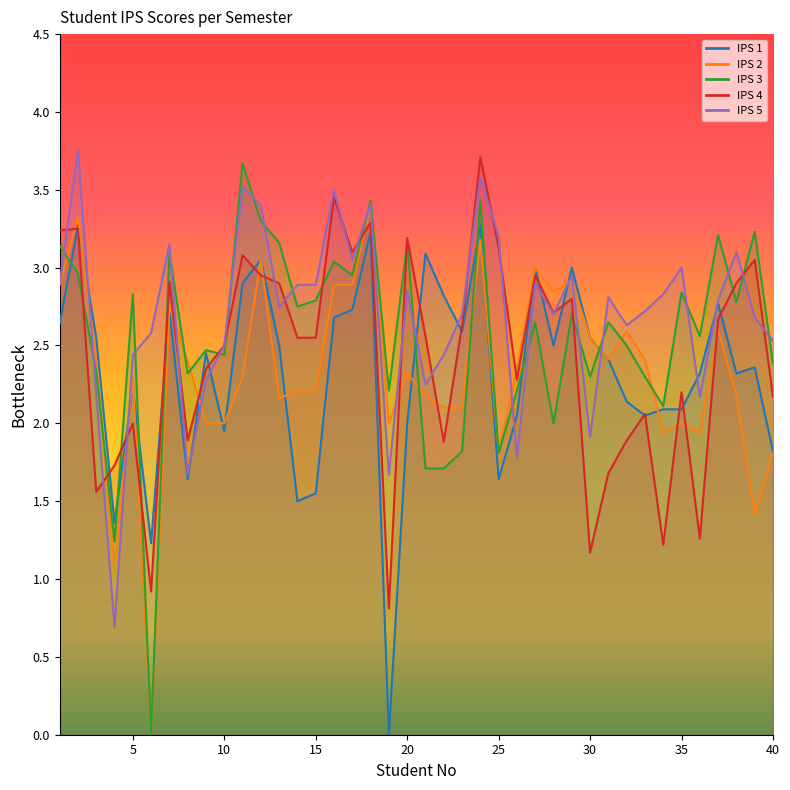

What is the value of the IPS 4 point at the 30th from the left?

1.2